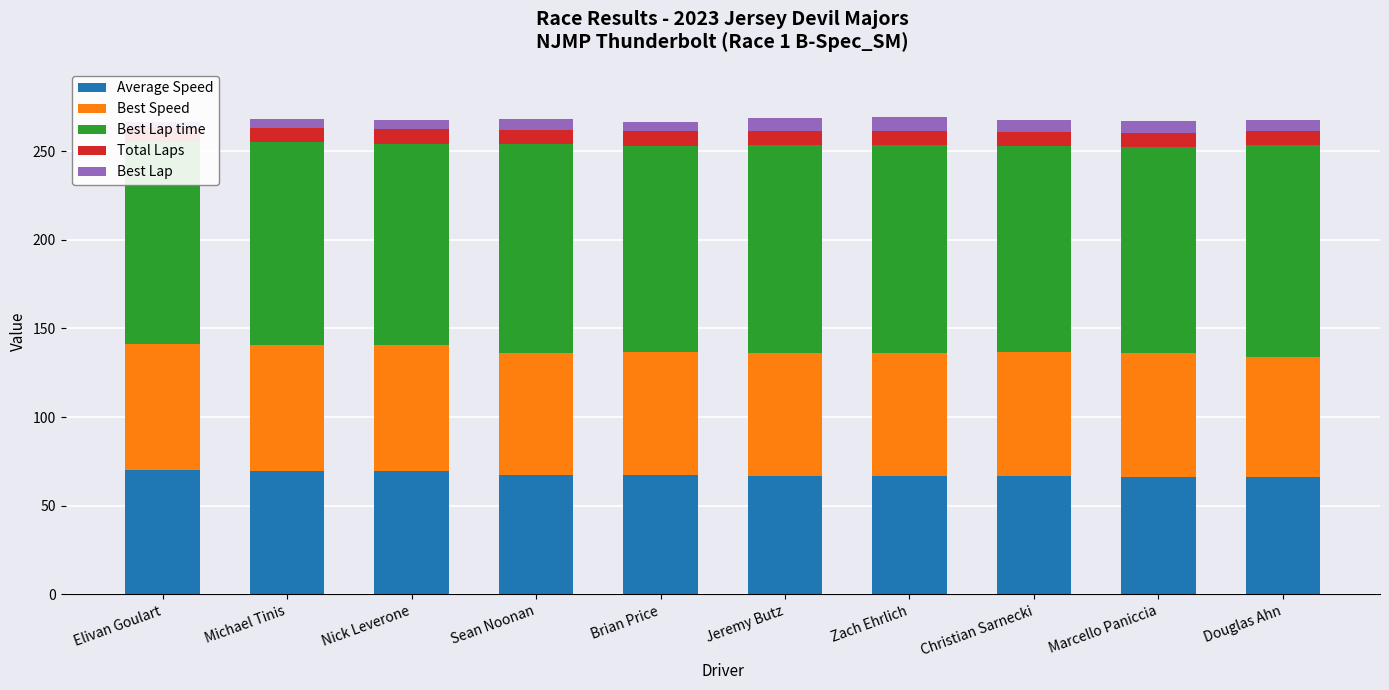

What is the label of the 3rd bar from the left?

Nick Leverone